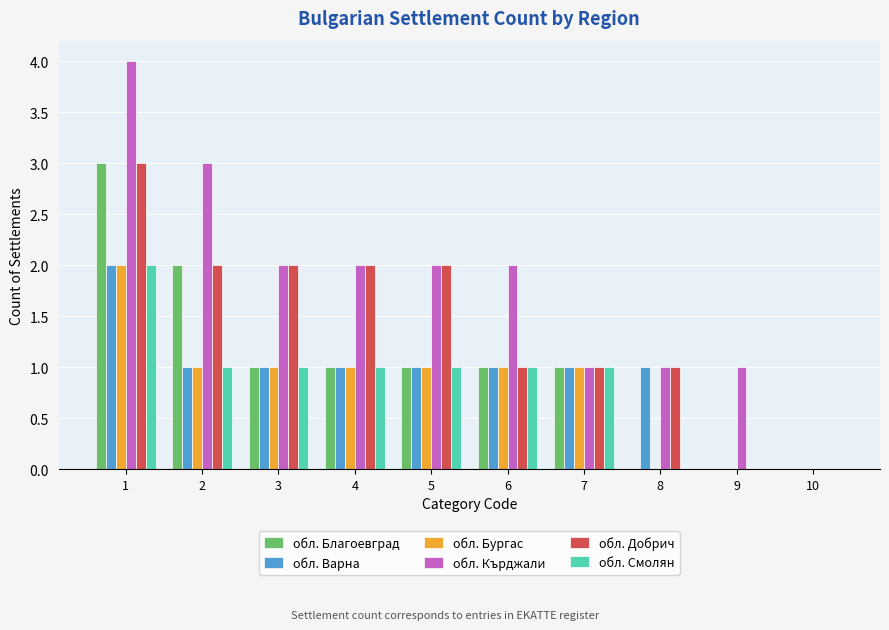

Which series has the largest total across all categories?

обл. Кърджали